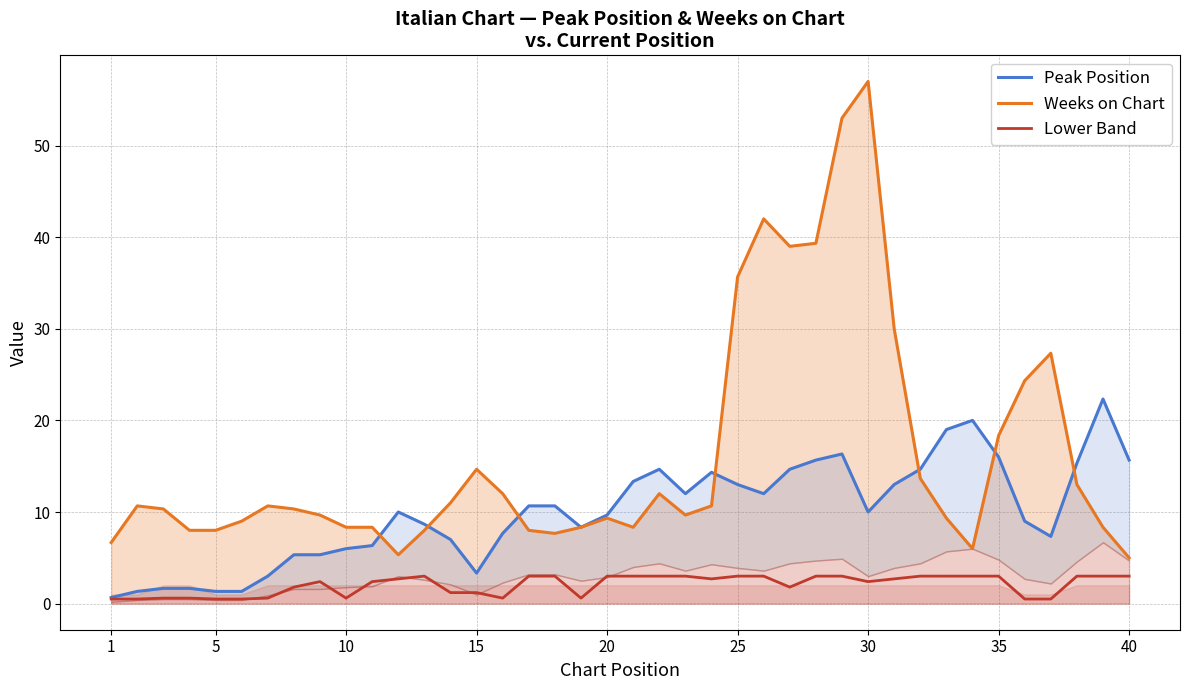

What are all the series names shown in the legend?

Peak Position, Weeks on Chart, Lower Band